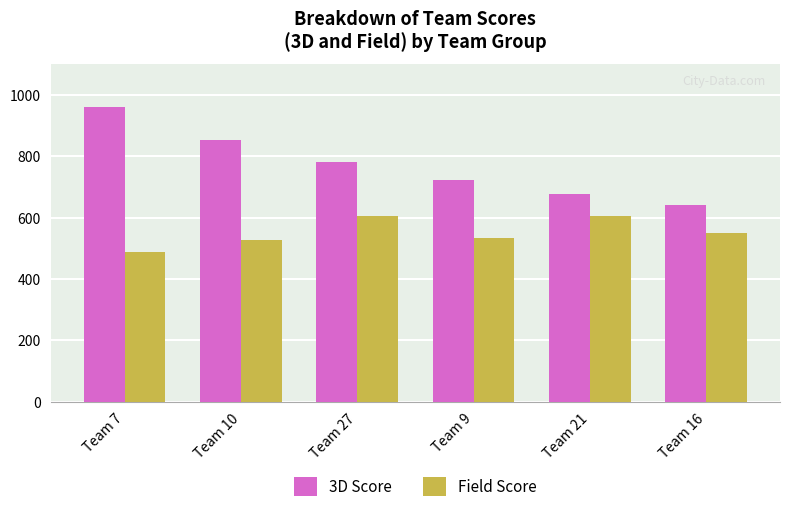

What is the average value of the Field Score series?

551